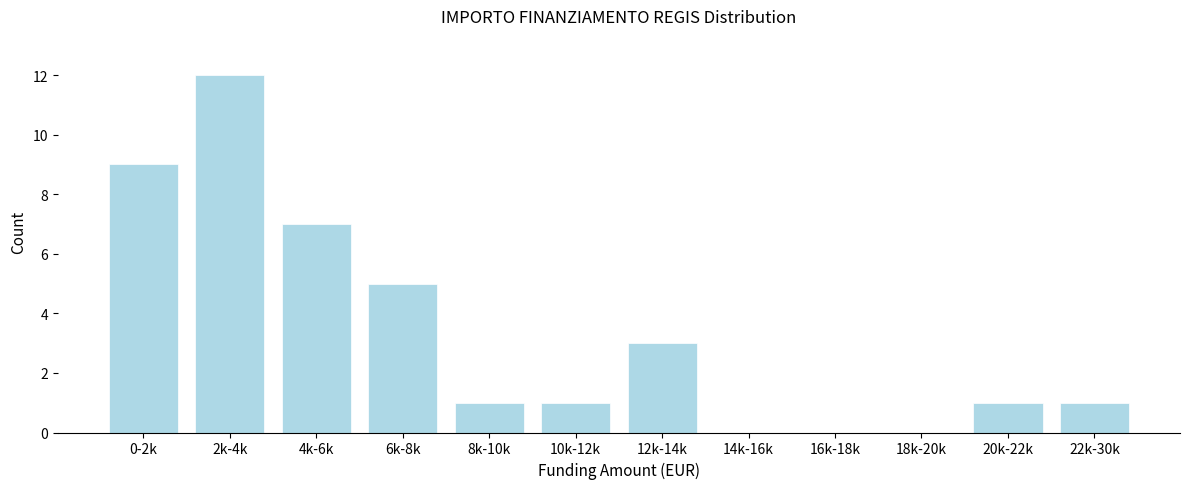

Reading right to left, list all the values displayed in this chart.

22k-30k=1	20k-22k=1	18k-20k=0	16k-18k=0	14k-16k=0	12k-14k=3	10k-12k=1	8k-10k=1	6k-8k=5	4k-6k=7	2k-4k=12	0-2k=9